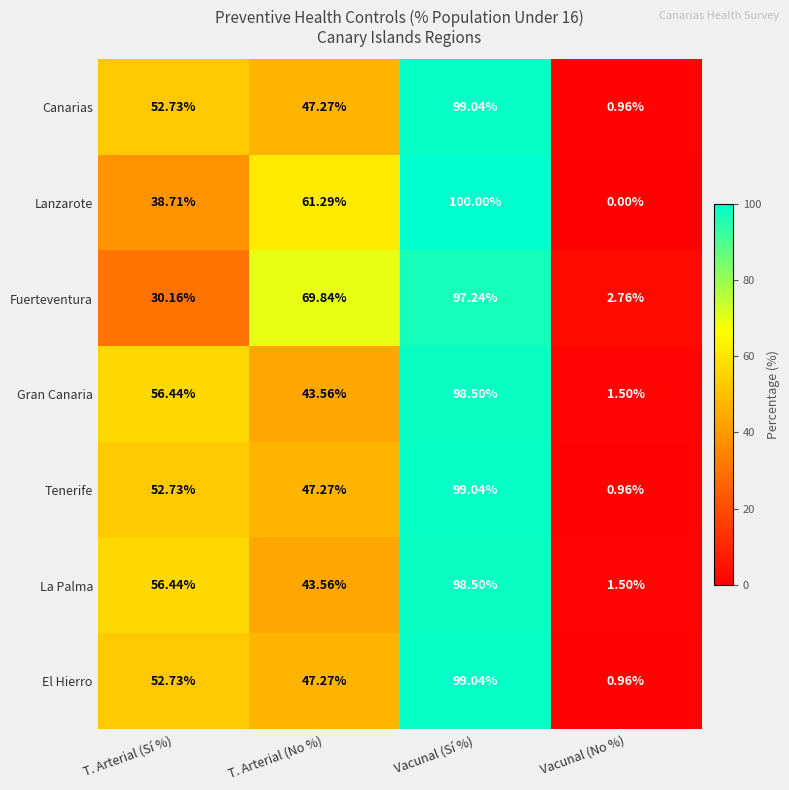

At which label does El Hierro first exceed 52?

T. Arterial (Sí %)